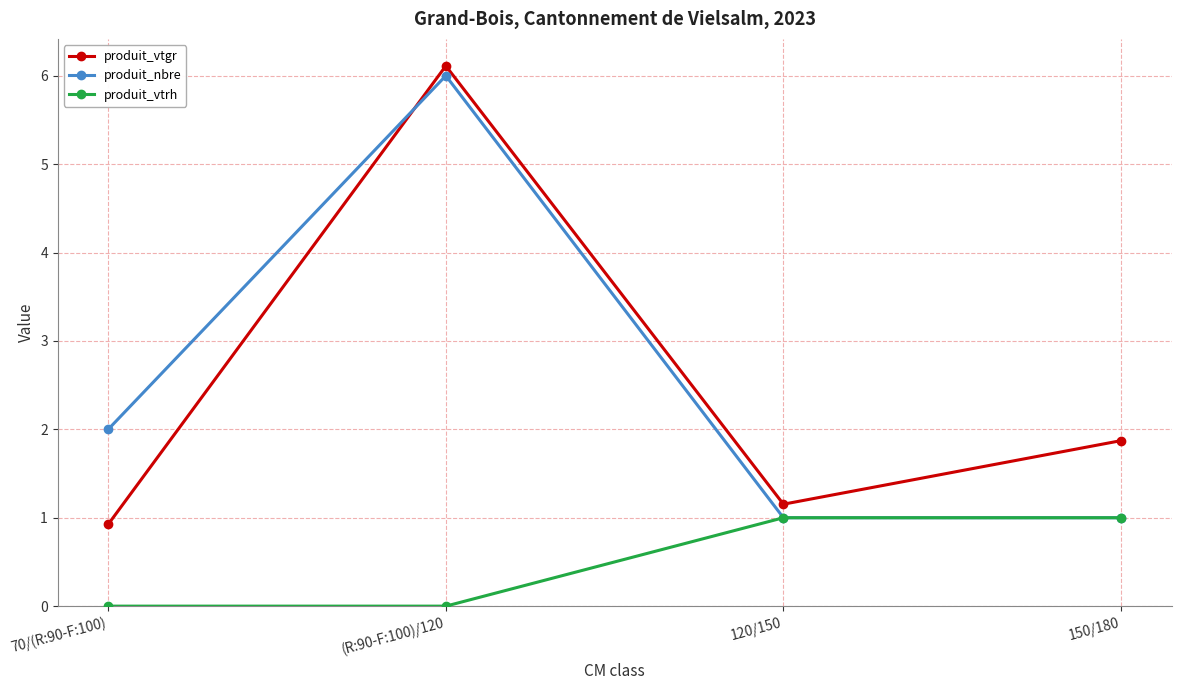

Reading left to right, what are all the values shown in this chart?

produit_vtgr: 70/(R:90-F:100)=0.9	(R:90-F:100)/120=6.1	120/150=1.2	150/180=1.9
produit_nbre: 70/(R:90-F:100)=2.0	(R:90-F:100)/120=6.0	120/150=1.0	150/180=1.0
produit_vtrh: 70/(R:90-F:100)=0.0	(R:90-F:100)/120=0.0	120/150=1.0	150/180=1.0